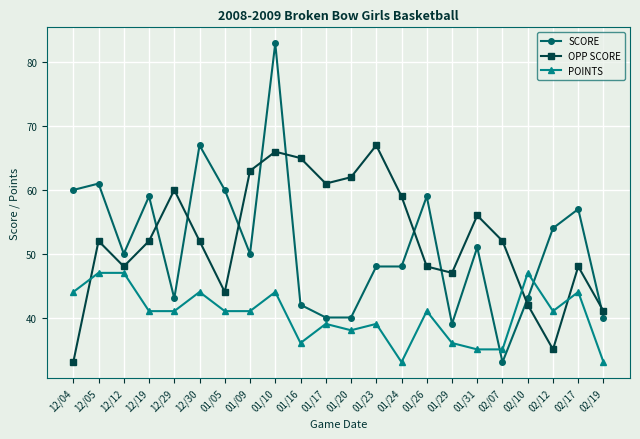

Where is the first local minimum for OPP SCORE?

12/12